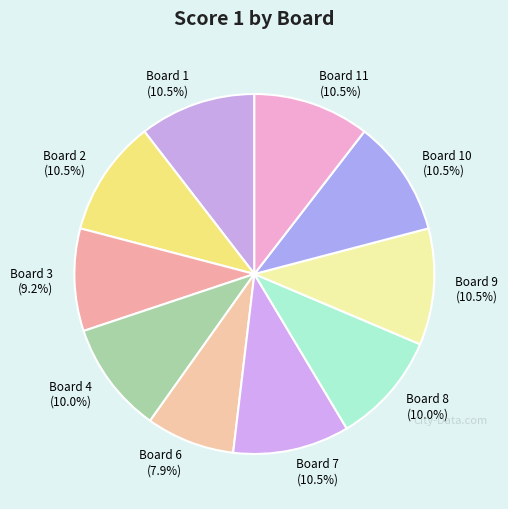

What is the ratio of the value at Board 9 to the value at Board 3?

1.1